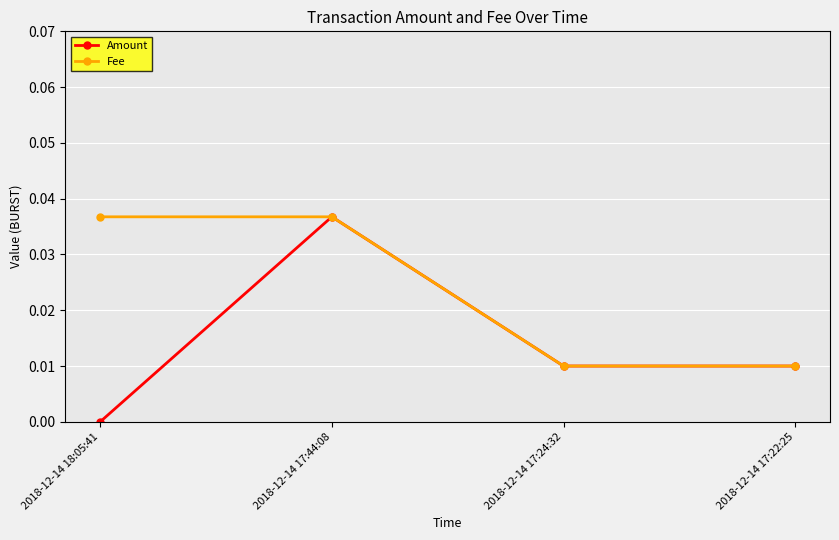

At which category is the sum across all series the highest?

2018-12-14 17:44:08